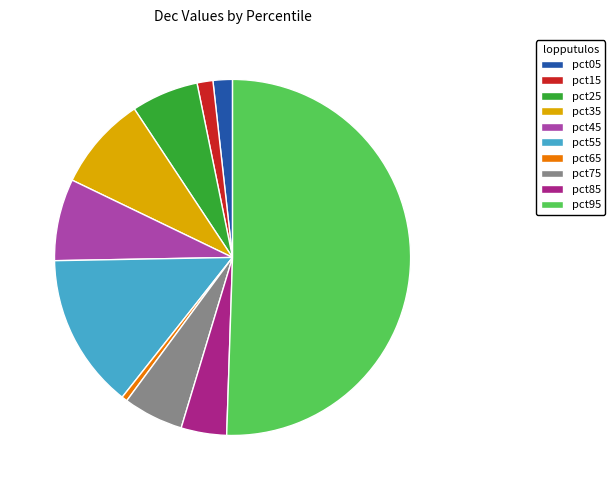

Which category has the biggest portion of the pie?

pct95